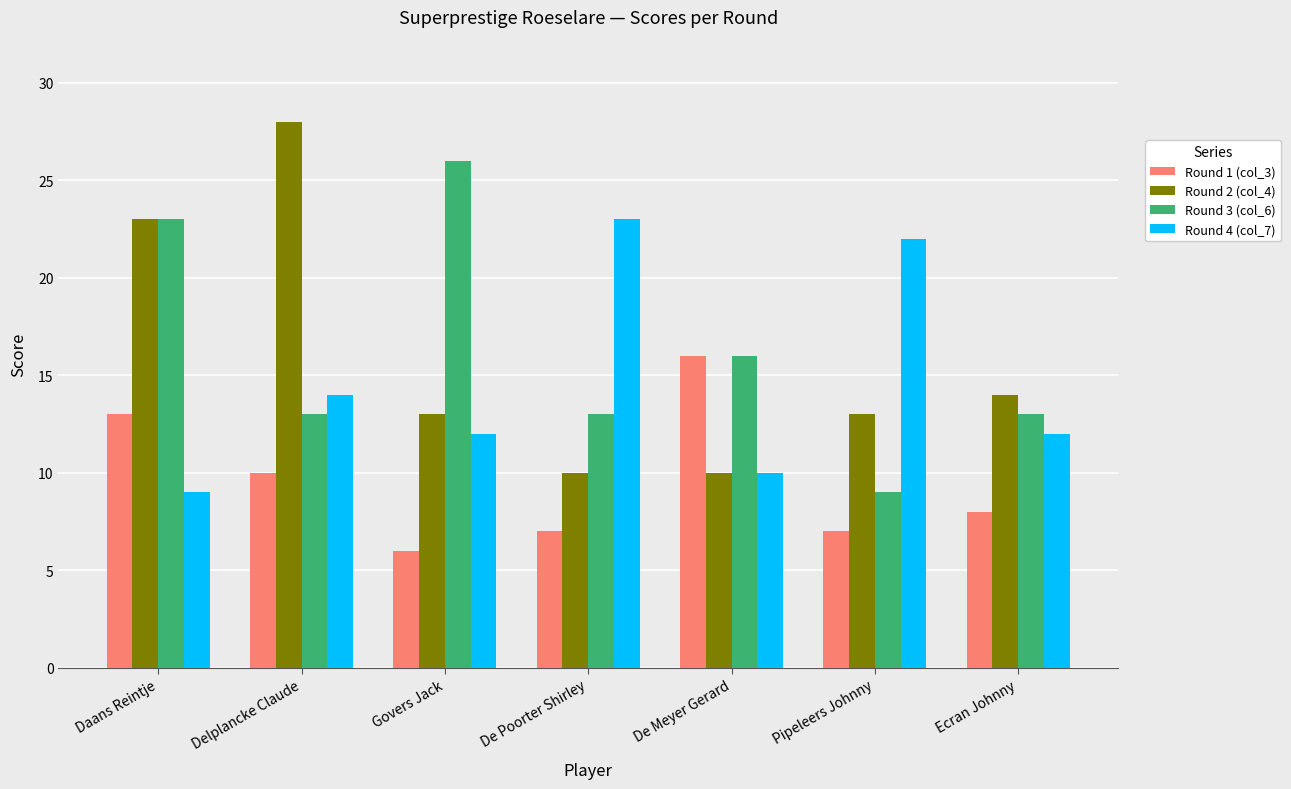

The value of Round 2 (col_4) at Pipeleers Johnny is 13. True or false?

True